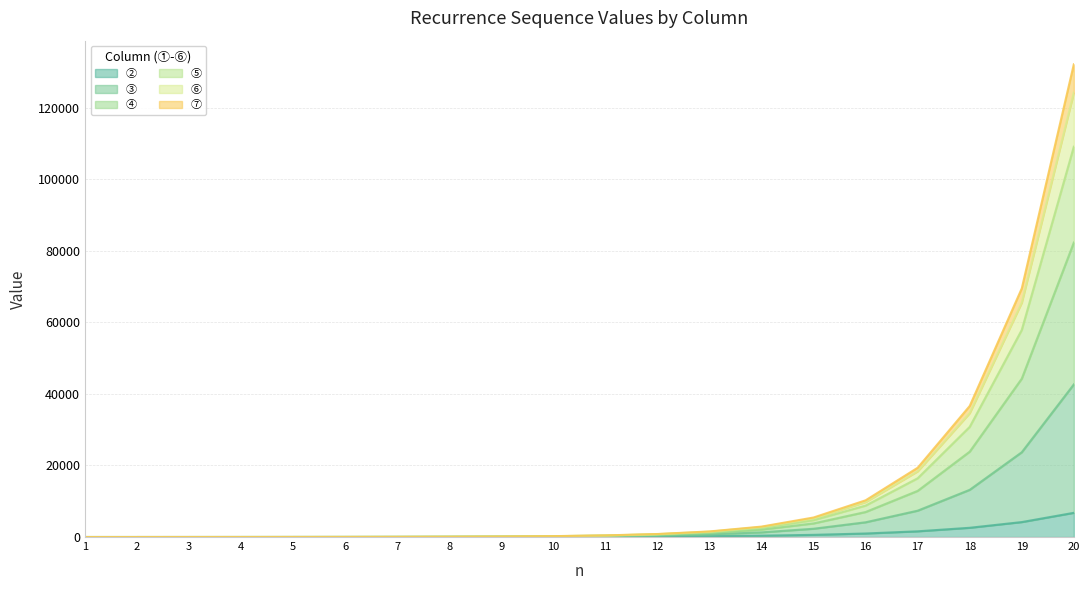

At which category is the sum across all series the highest?

20